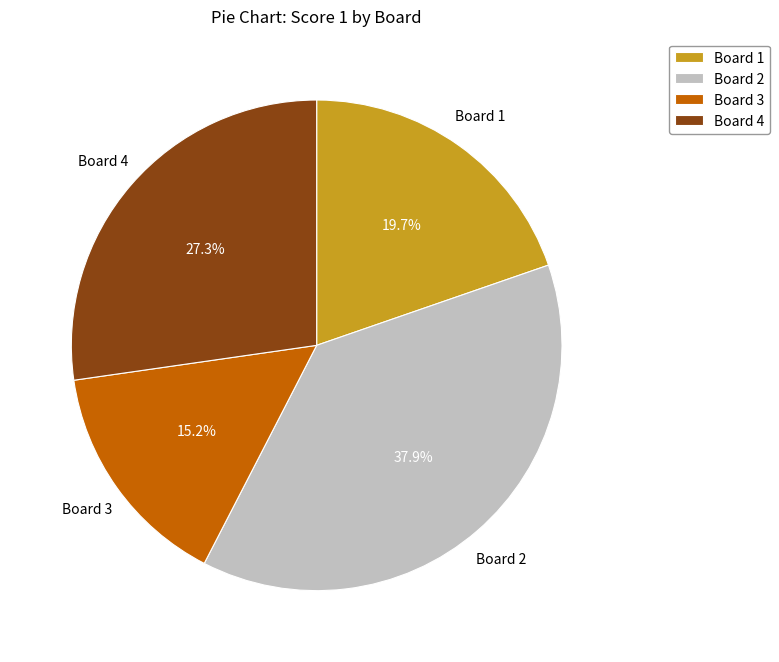

How many segments does this pie chart have?

4